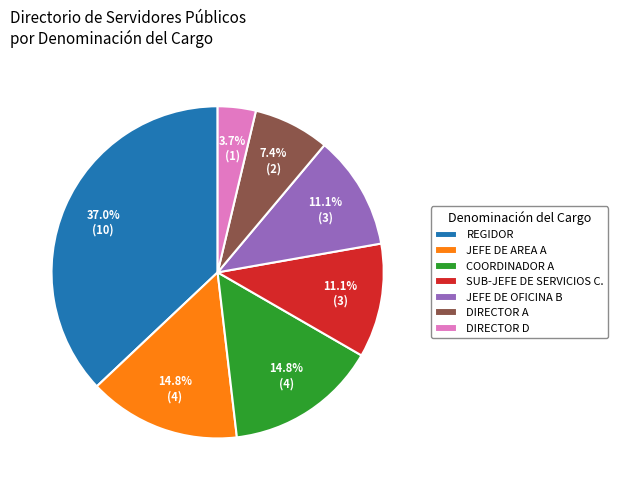

Which slice is the smallest?

DIRECTOR D